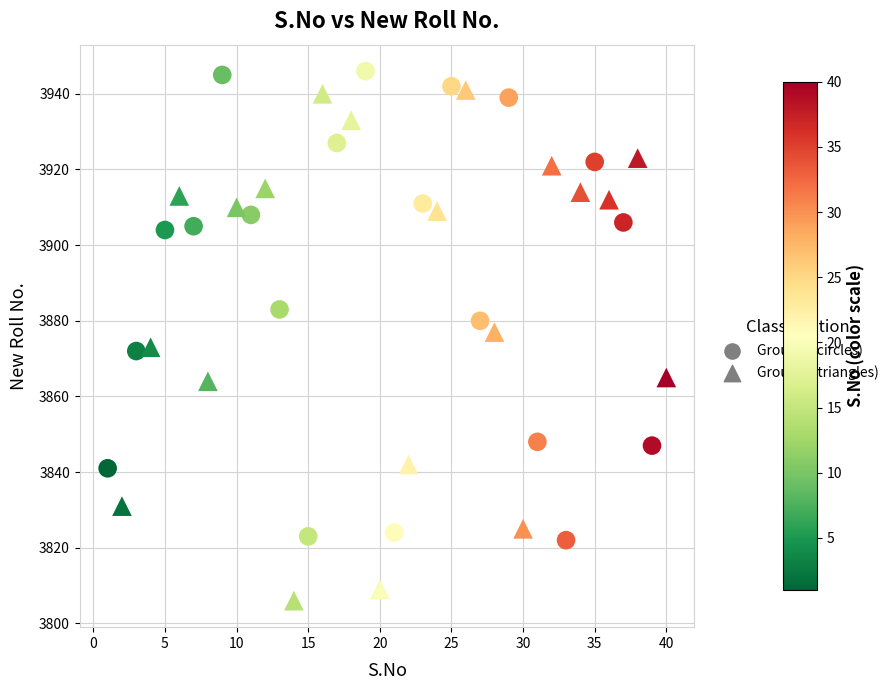

Which series contains the lowest Y value?

Group B (triangles)